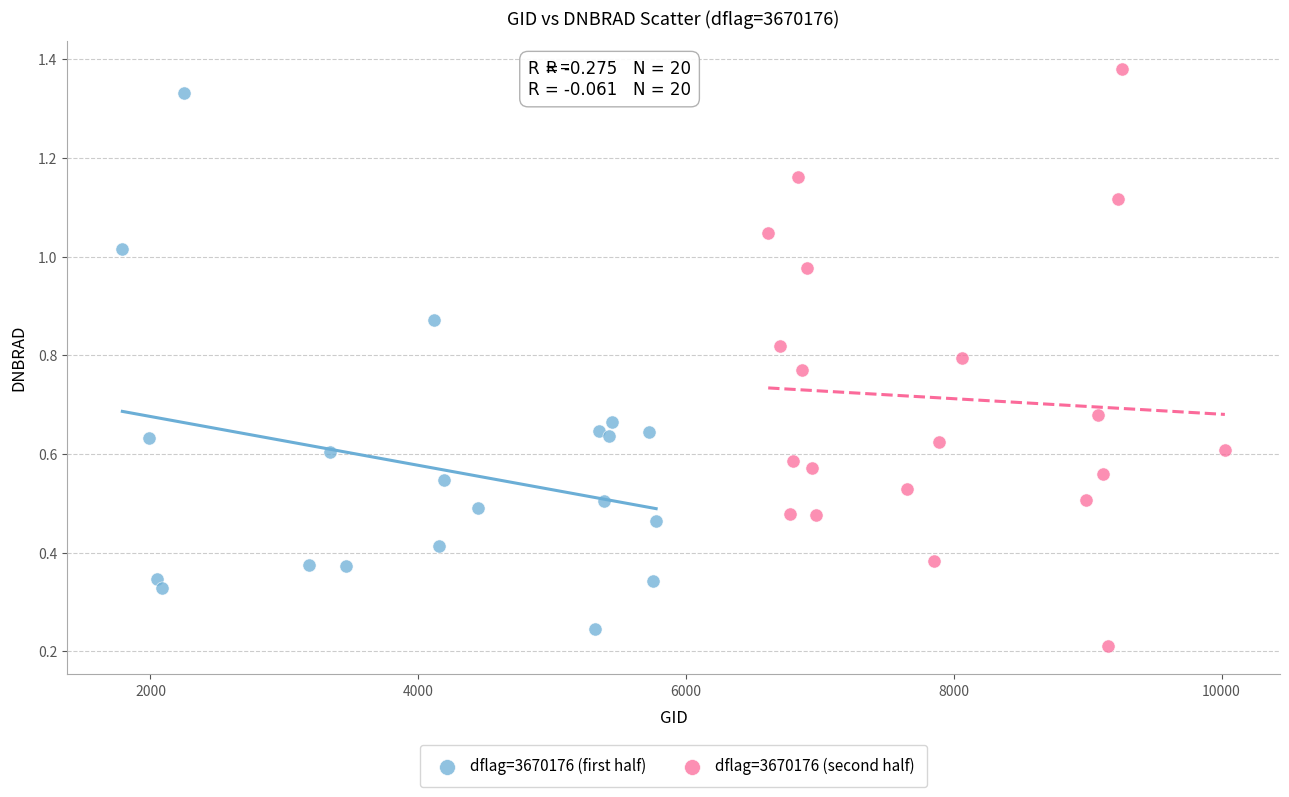

Which series contains the highest Y value?

dflag=3670176 (second half)